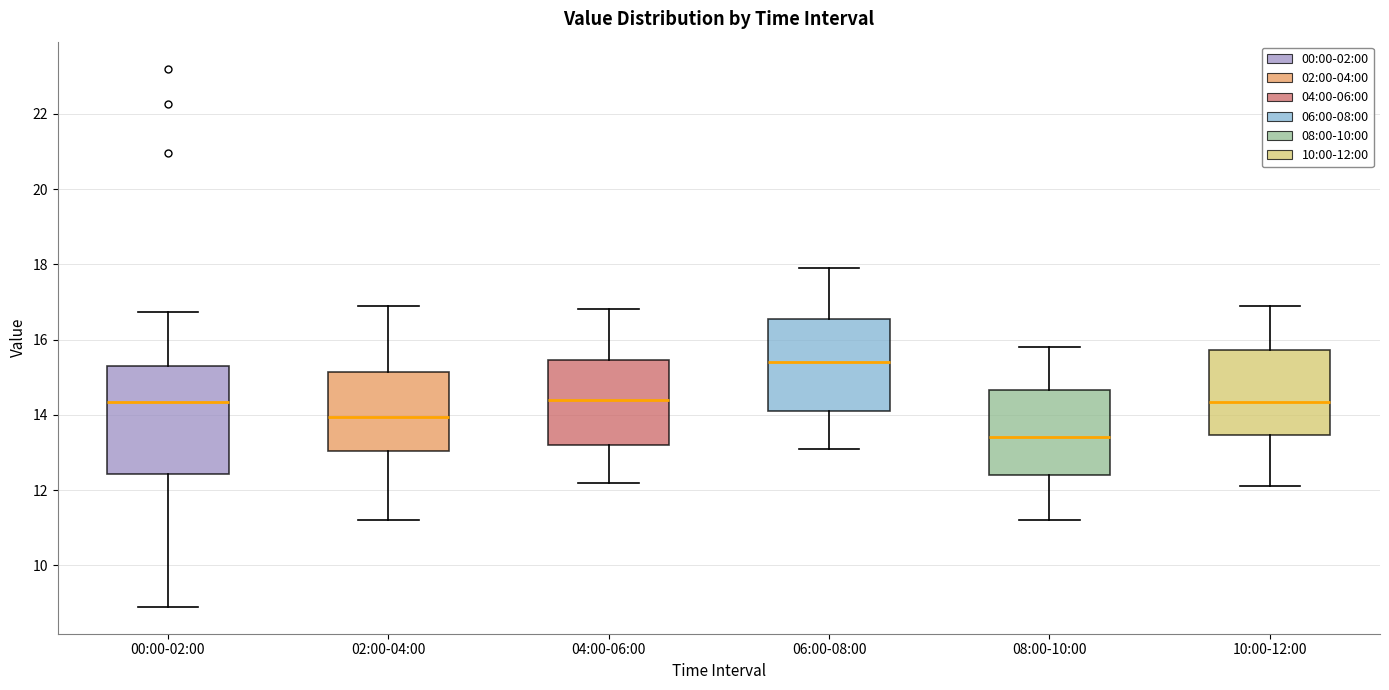

Where is the upper edge of the box for 10:00-12:00 on the y-axis? The values are not printed on the chart, so give them approximately, as read against the axis.

15.8